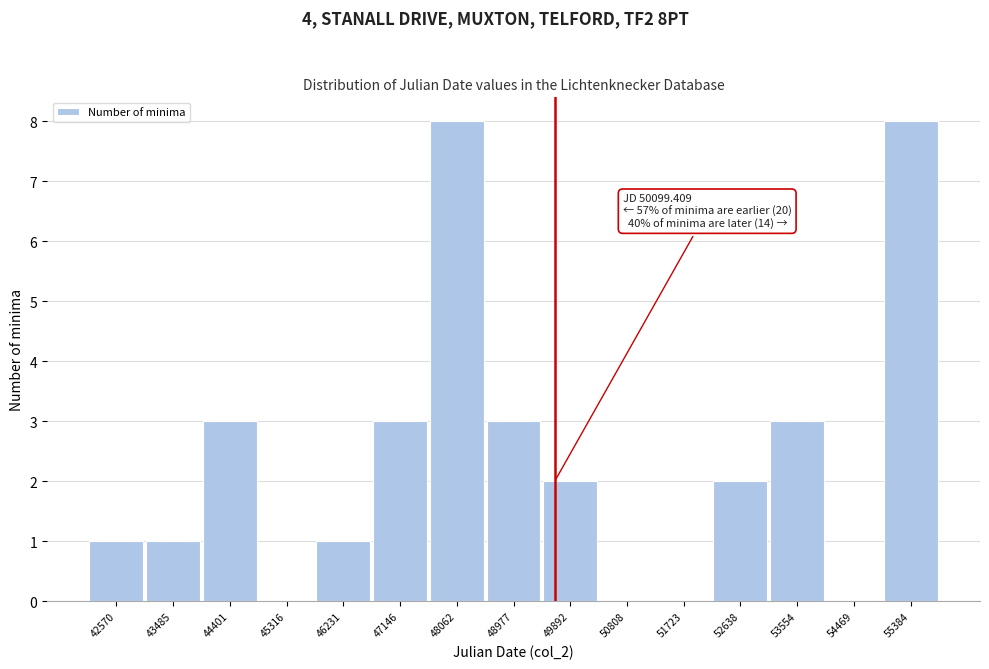

Reading left to right, what are all the values shown in this chart?

42570=1	43485=1	44401=3	45316=0	46231=1	47146=3	48062=8	48977=3	49892=2	50808=0	51723=0	52638=2	53554=3	54469=0	55384=8